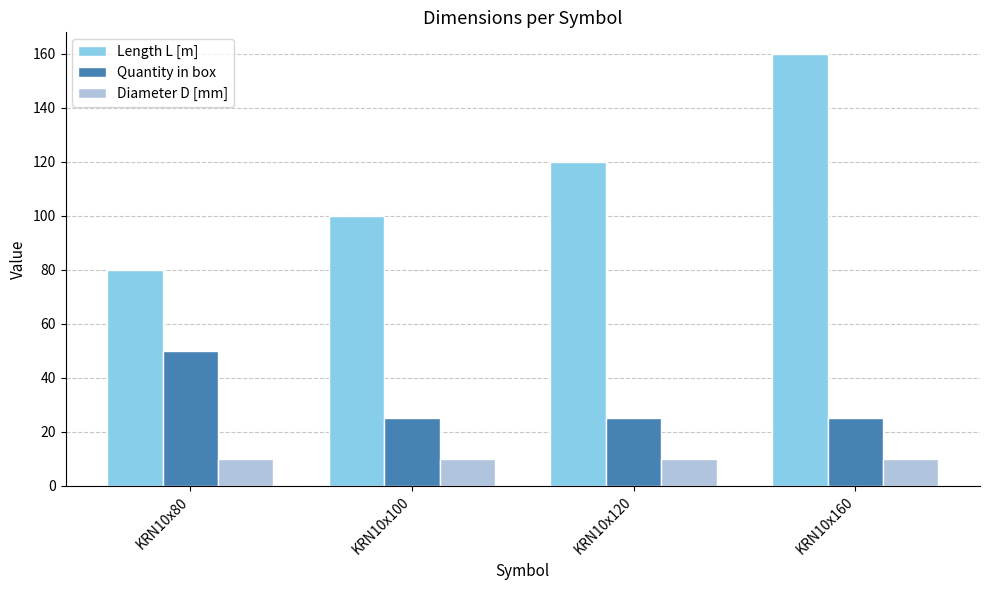

Rank the series by their maximum value, from highest to lowest.

Length L [m], Quantity in box, Diameter D [mm]